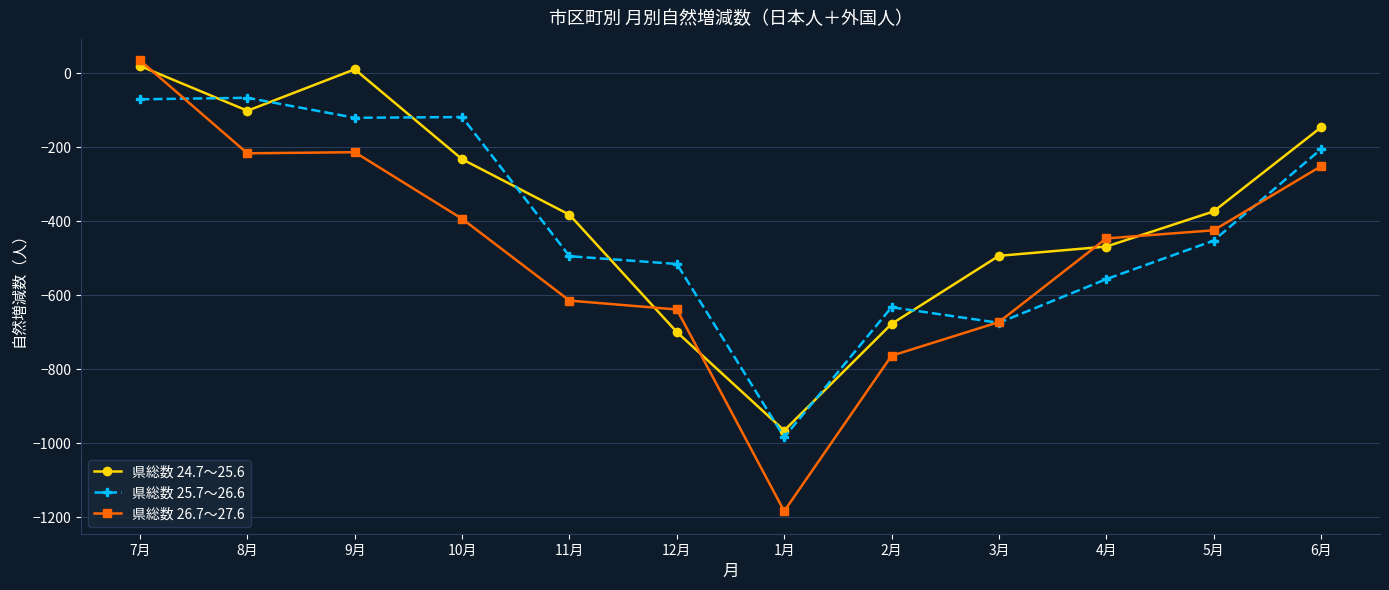

True or false: 県総数 26.7～27.6 has a value of -1183 at 1月.

True